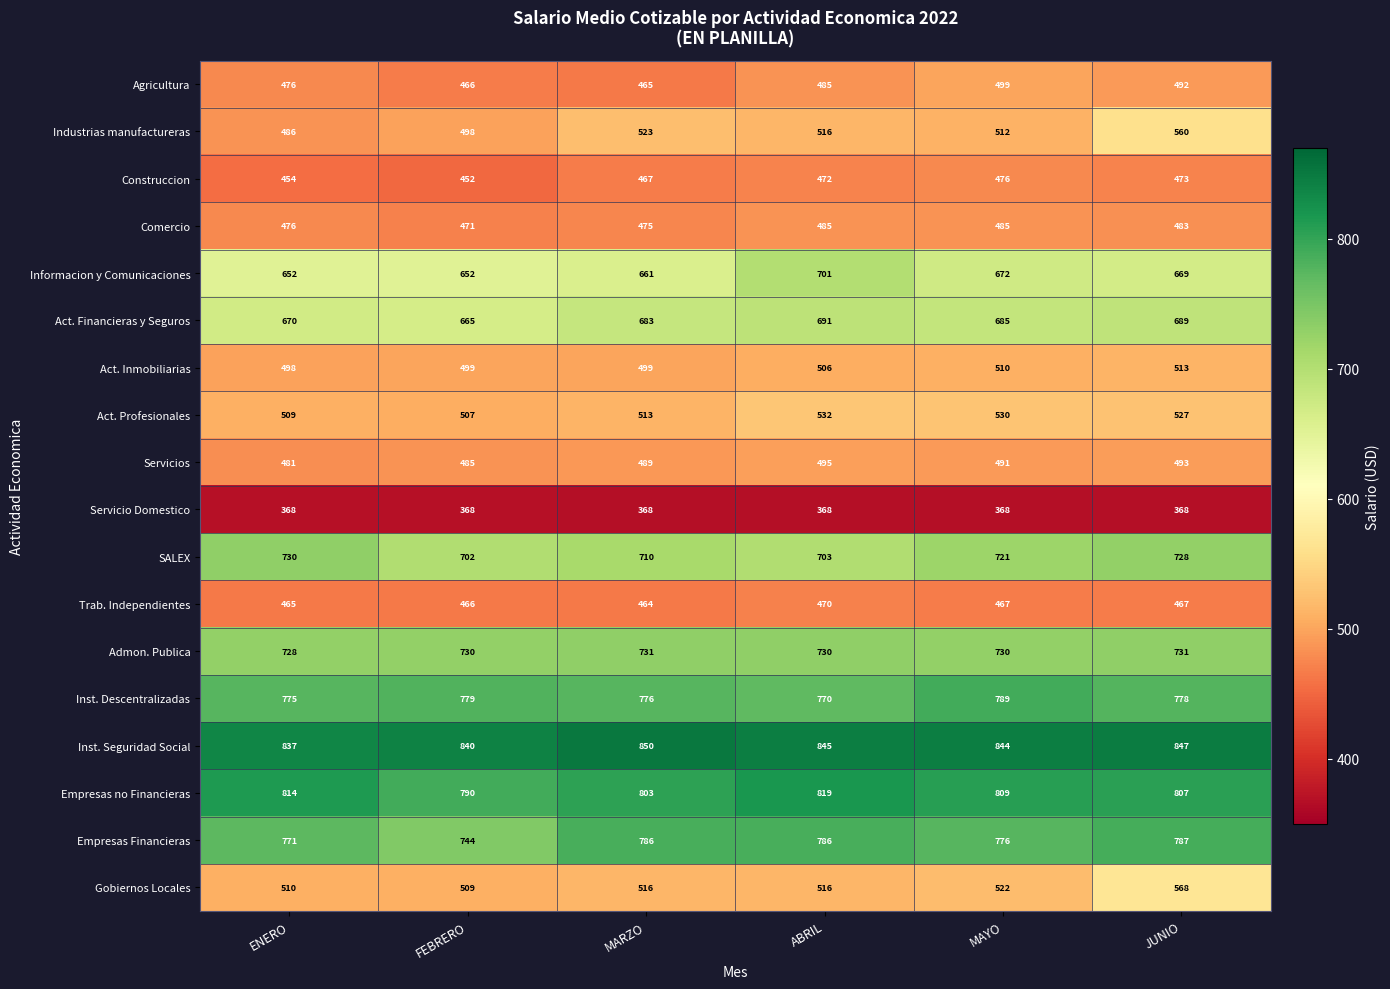

Which series has the largest total across all categories?

Inst. Seguridad Social